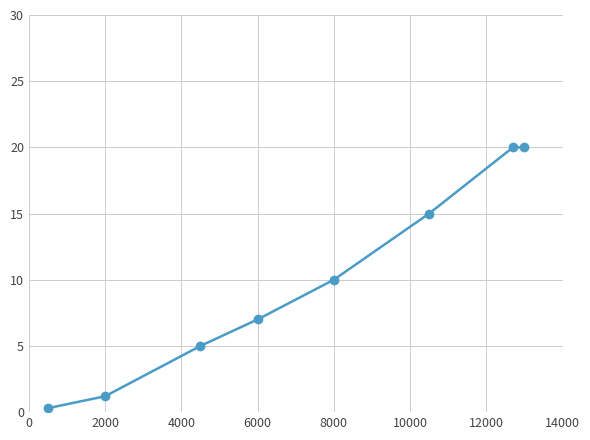

What is the greatest value displayed?

20.0